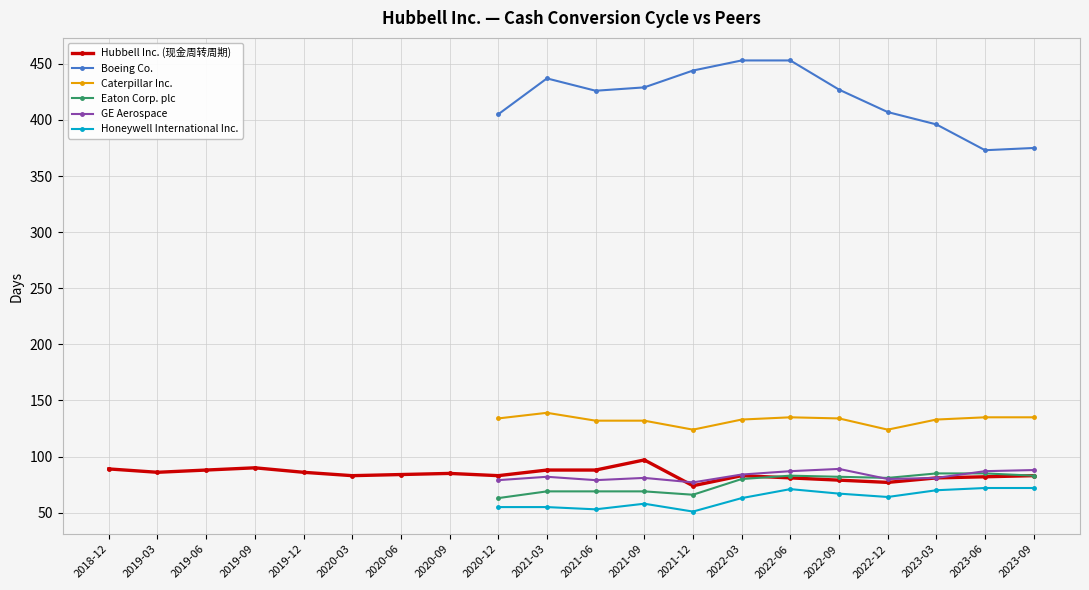

True or false: GE Aerospace has more than 1 points higher than both neighbors.

True